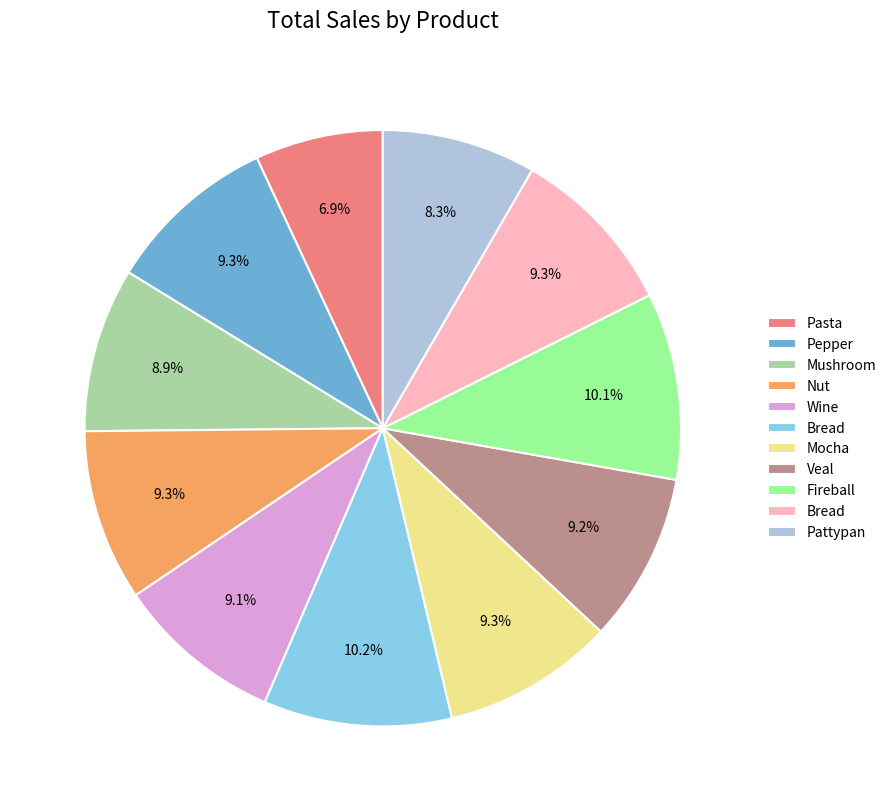

Does any single category account for the majority?

No